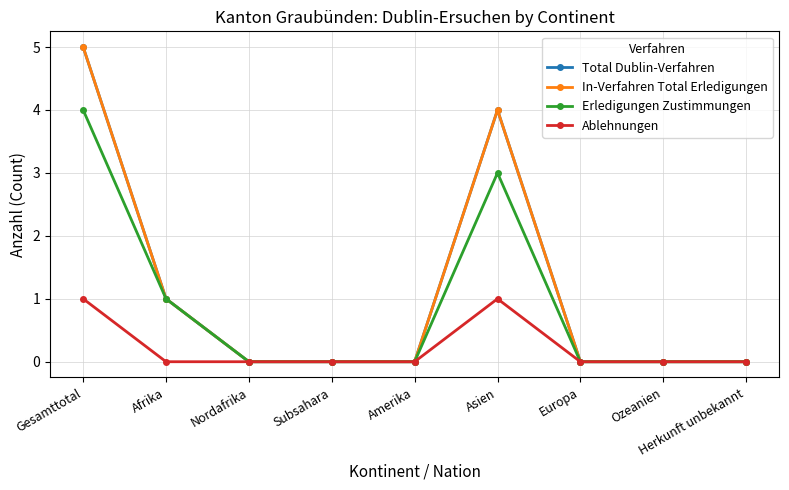

What is the label of the 1st point from the left?

Gesamttotal